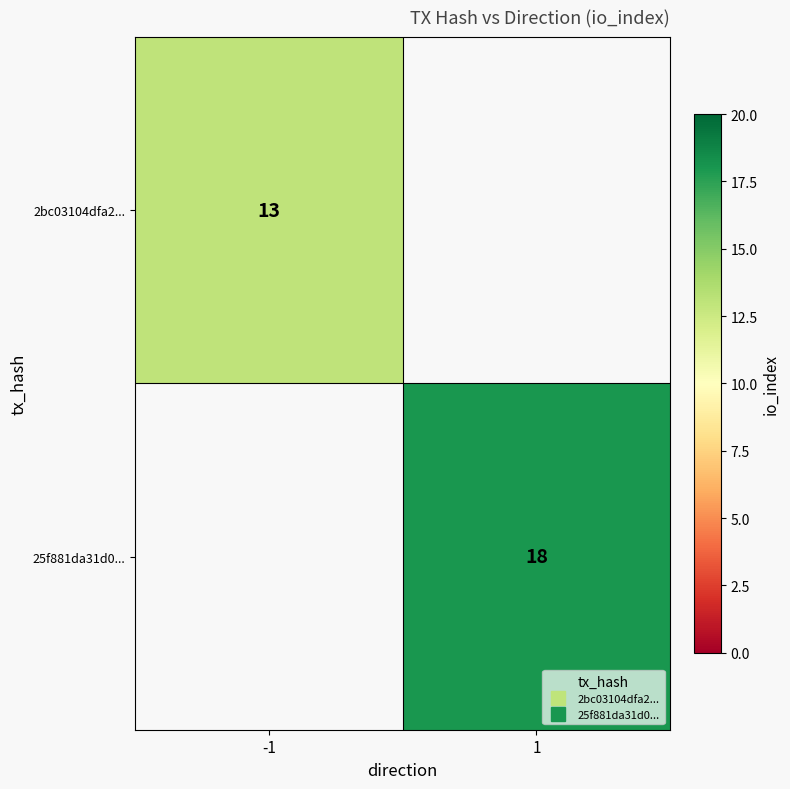

At how many categories does at least one series exceed 4?

2